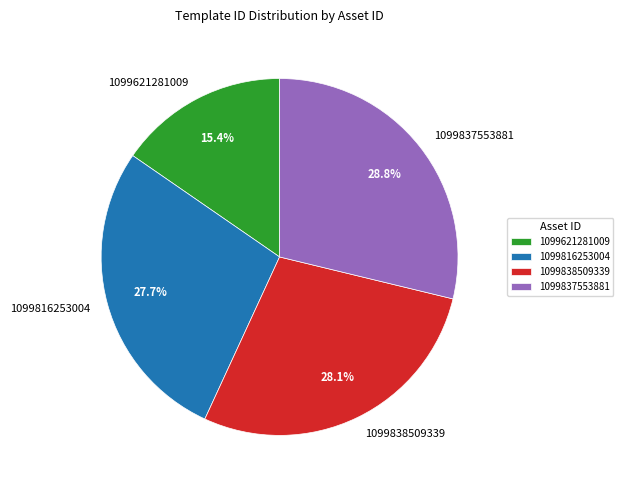

Is it true that 1099816253004 is 28% of the pie?

True